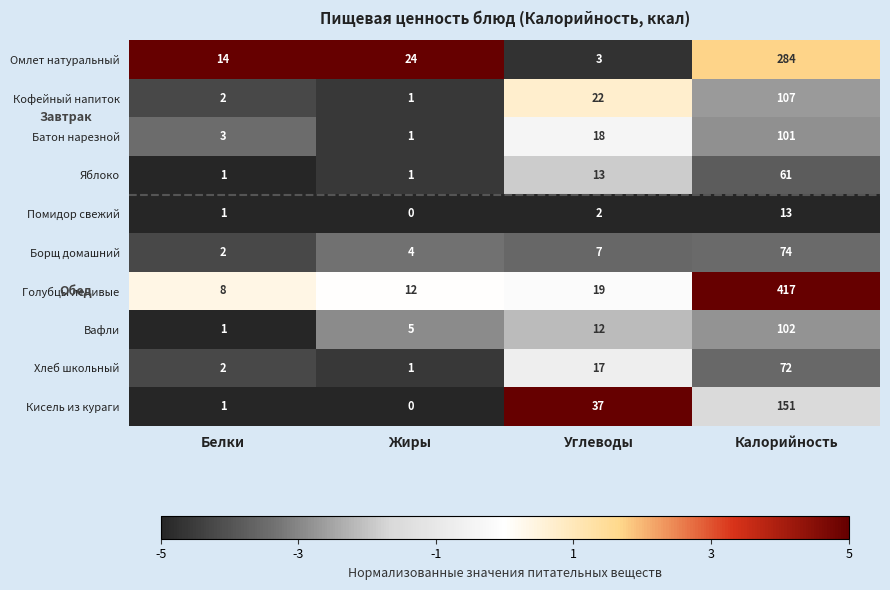

What is the sum of the Кофейный напиток values at Белки and Калорийность?

109